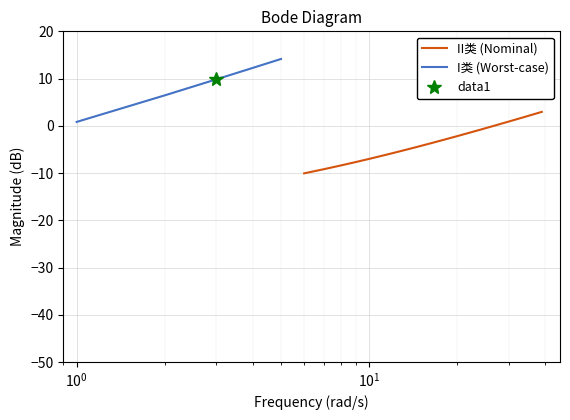

What is the difference between the maximum and minimum values?

13.0